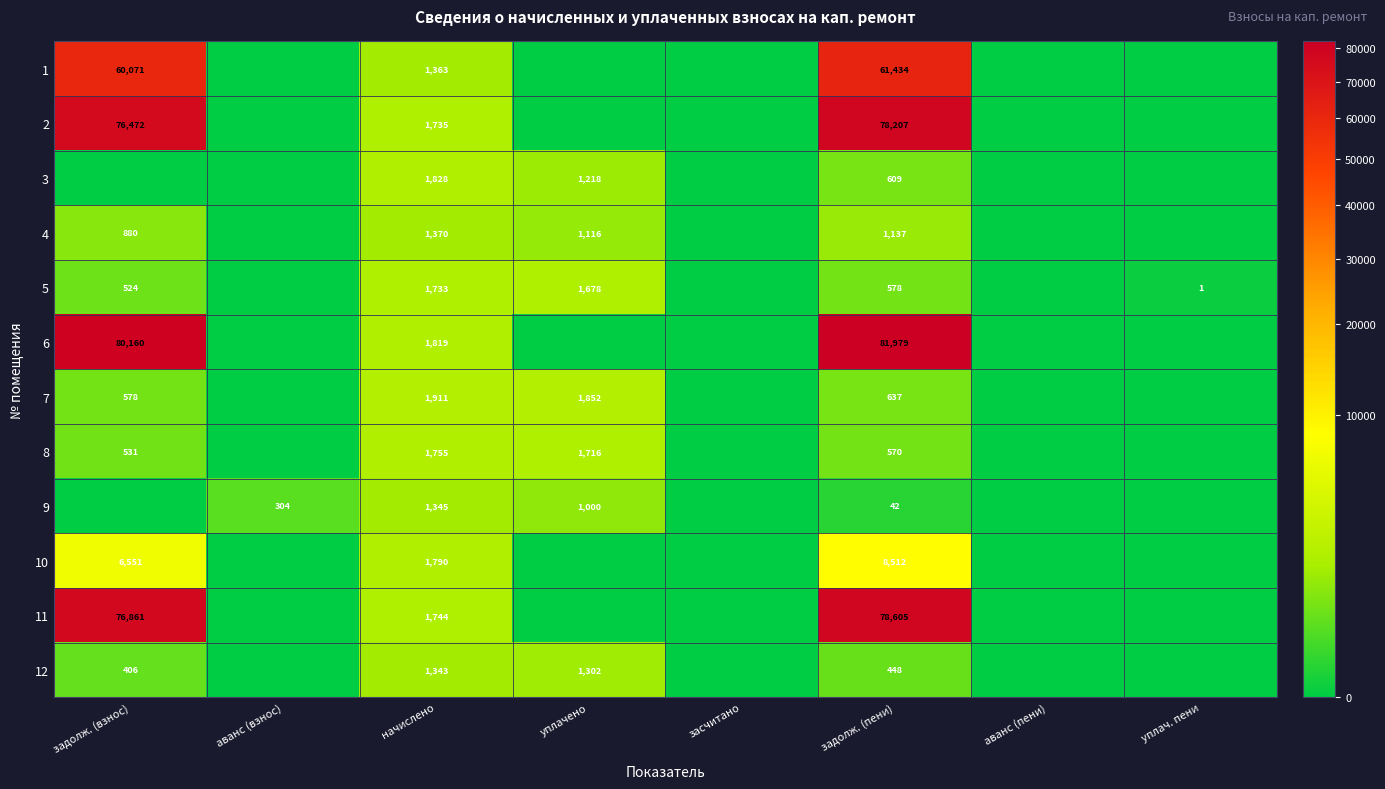

At which category is the sum across all series the highest?

задолж. (пени)